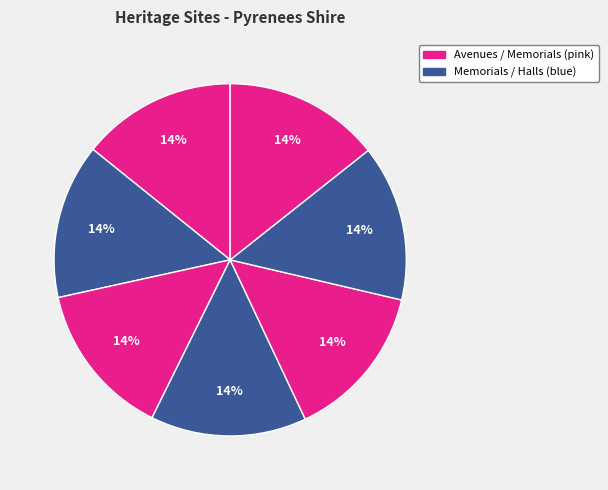

How many slices are in this pie chart?

7